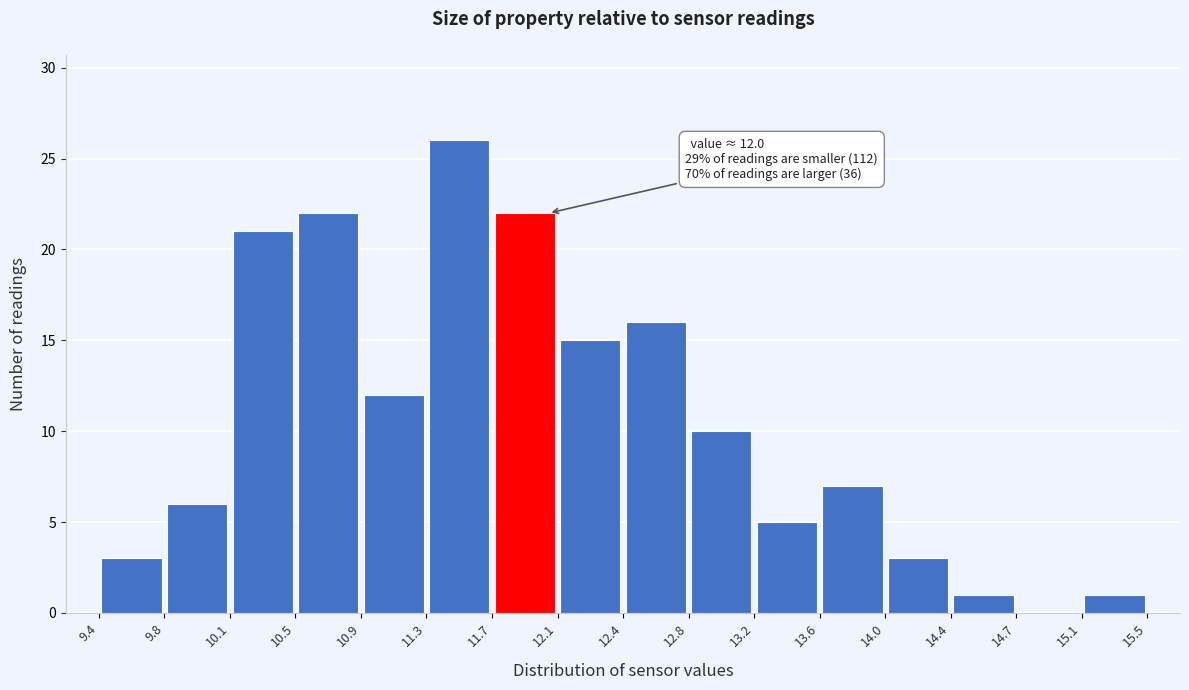

Which range on the x-axis has the tallest bar?

11.3 to 11.7